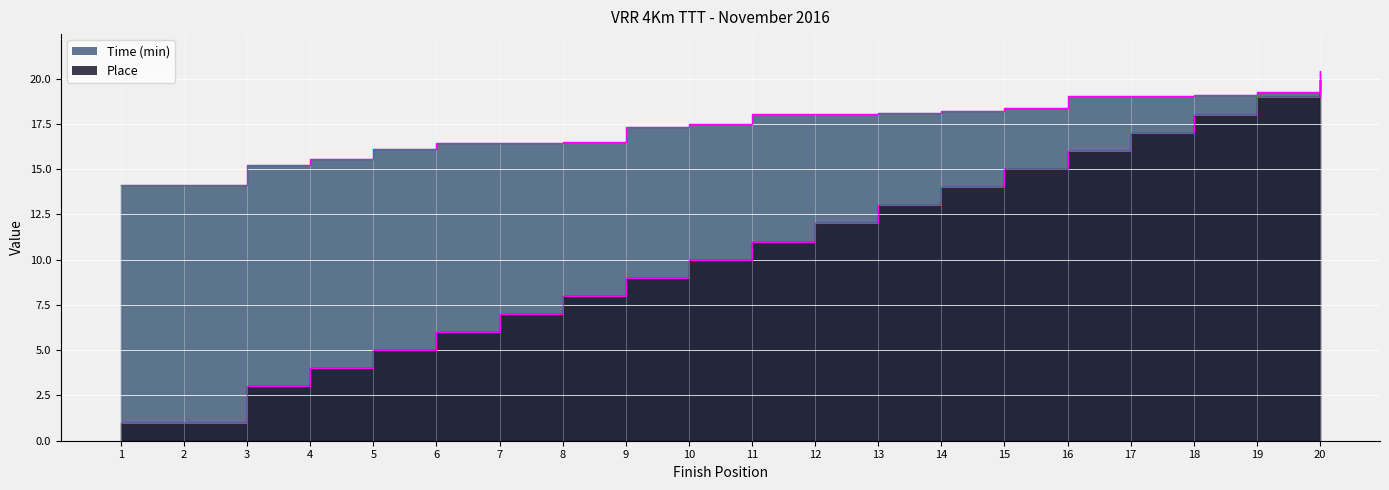

Is it true that Place equals 11.0 at 11?

True